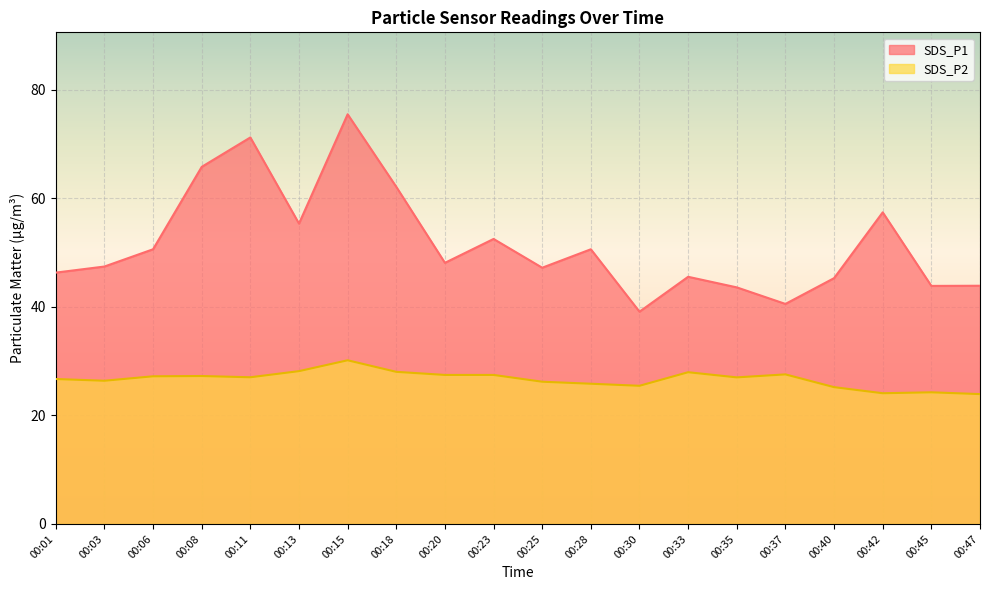

Reading left to right, extract all data points from this chart.

SDS_P1: 46.3	47.4	50.6	65.8	71.2	55.3	75.5	62.1	48.1	52.5	47.2	50.6	39.1	45.5	43.6	40.5	45.3	57.4	43.9	43.9
SDS_P2: 26.7	26.4	27.2	27.2	27.0	28.1	30.1	28.0	27.4	27.4	26.2	25.8	25.4	27.9	27.0	27.6	25.2	24.1	24.2	23.9